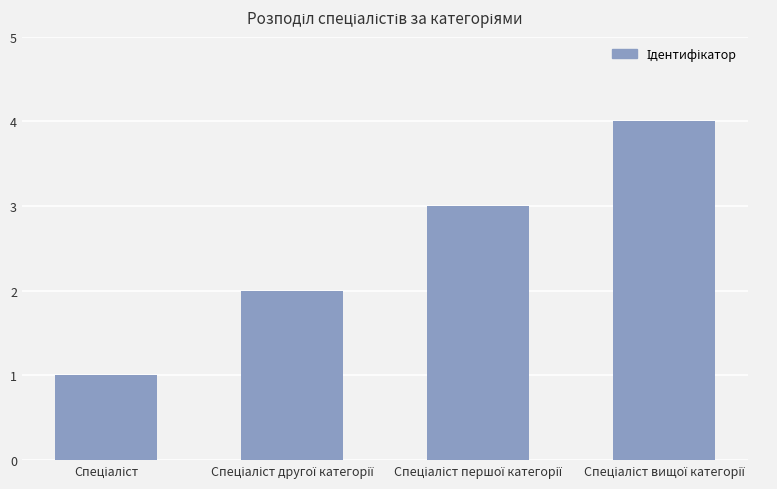

What is the greatest value displayed?

4